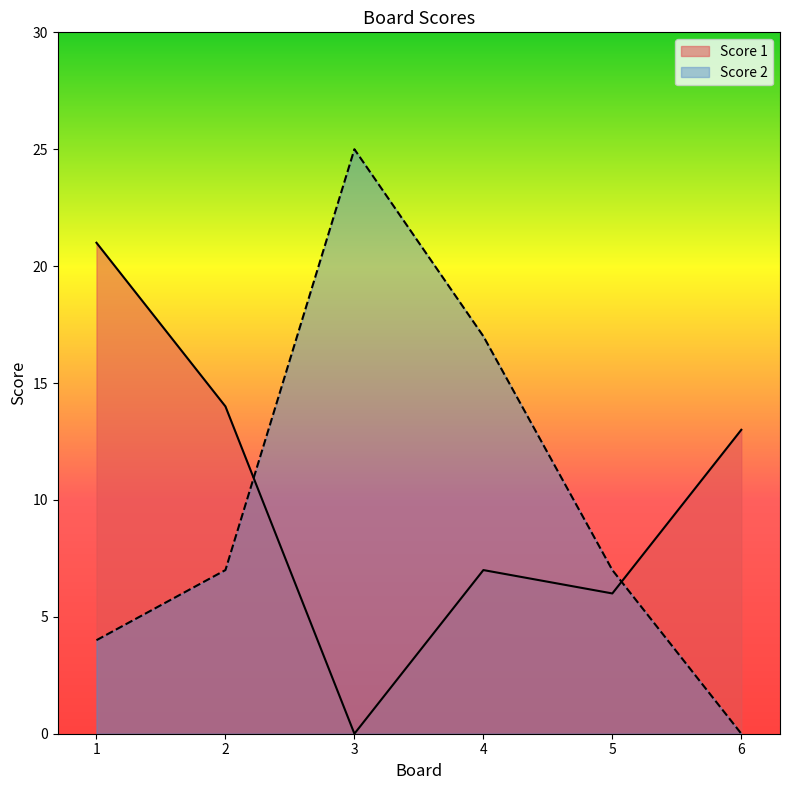

How many lines are shown in the chart?

2